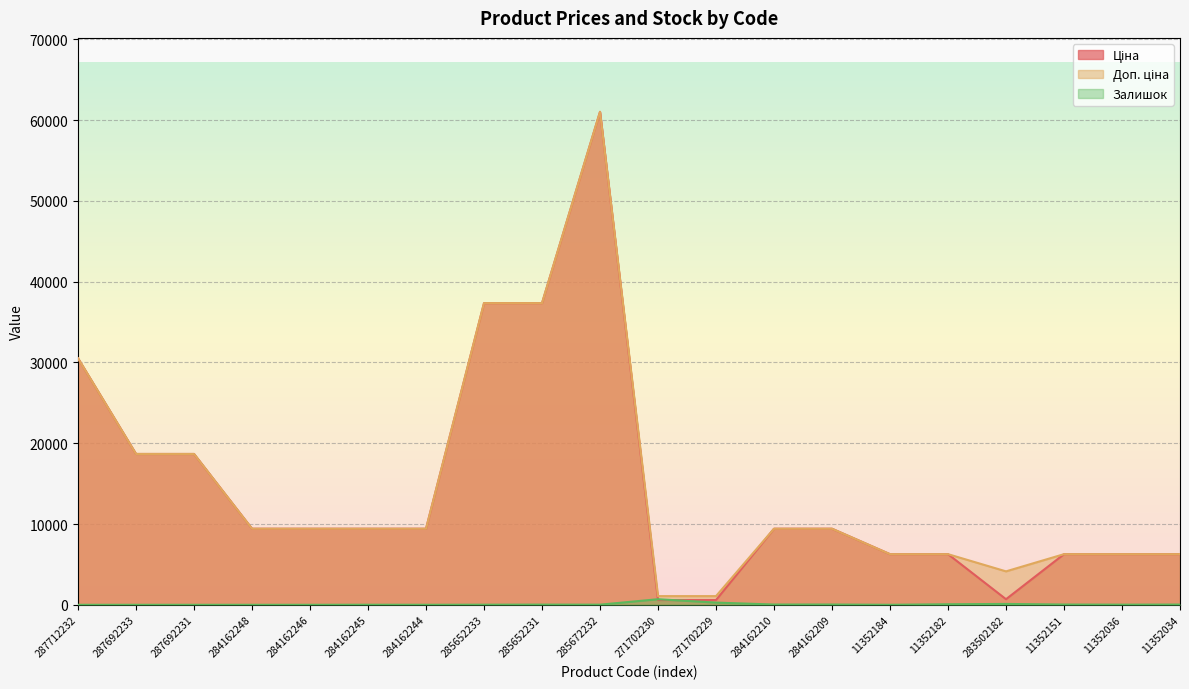

True or false: Залишок and Доп. ціна intersect in this chart.

False